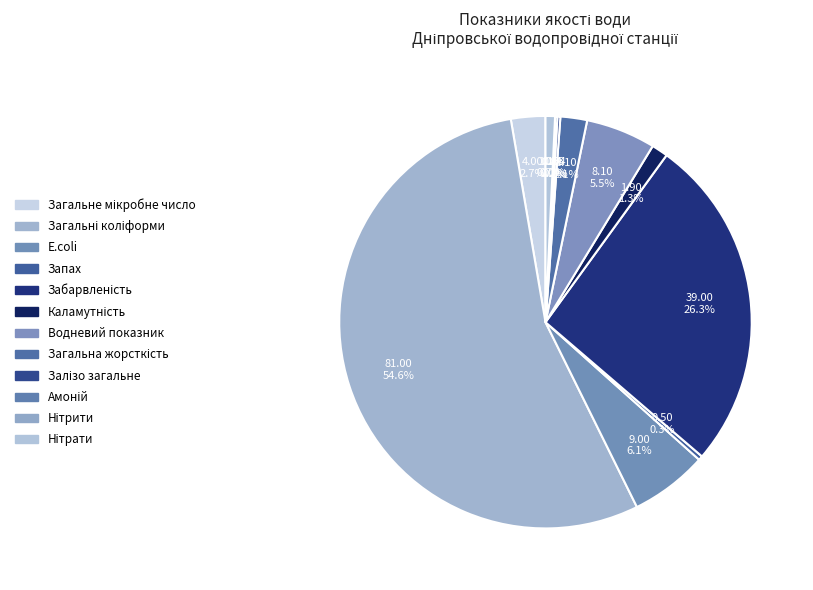

Is Загальні коліформи the majority of the pie?

Yes